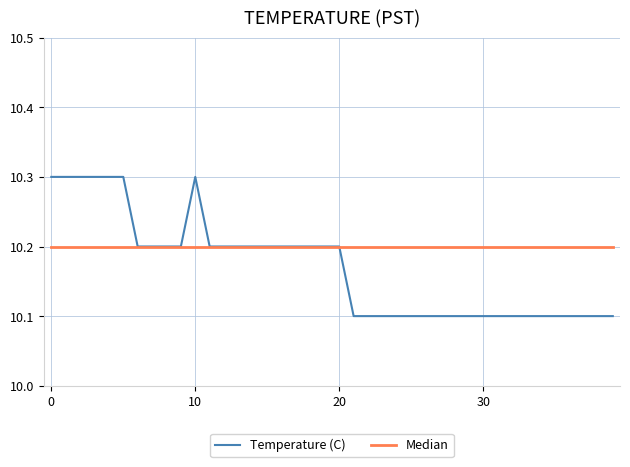

Rank the series by their maximum value, from lowest to highest.

Median, Temperature (C)